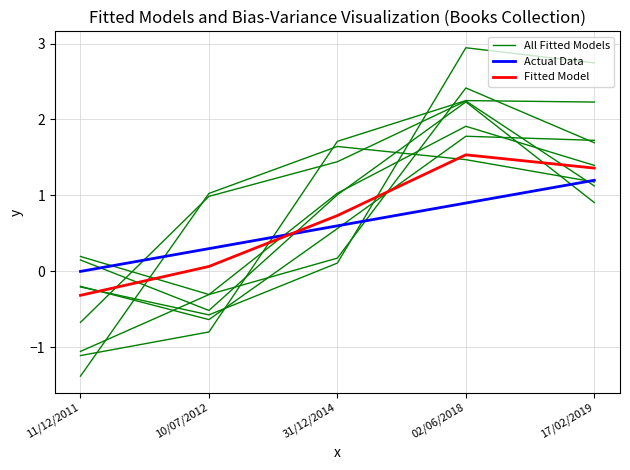

How many categories are shown in the chart?

5